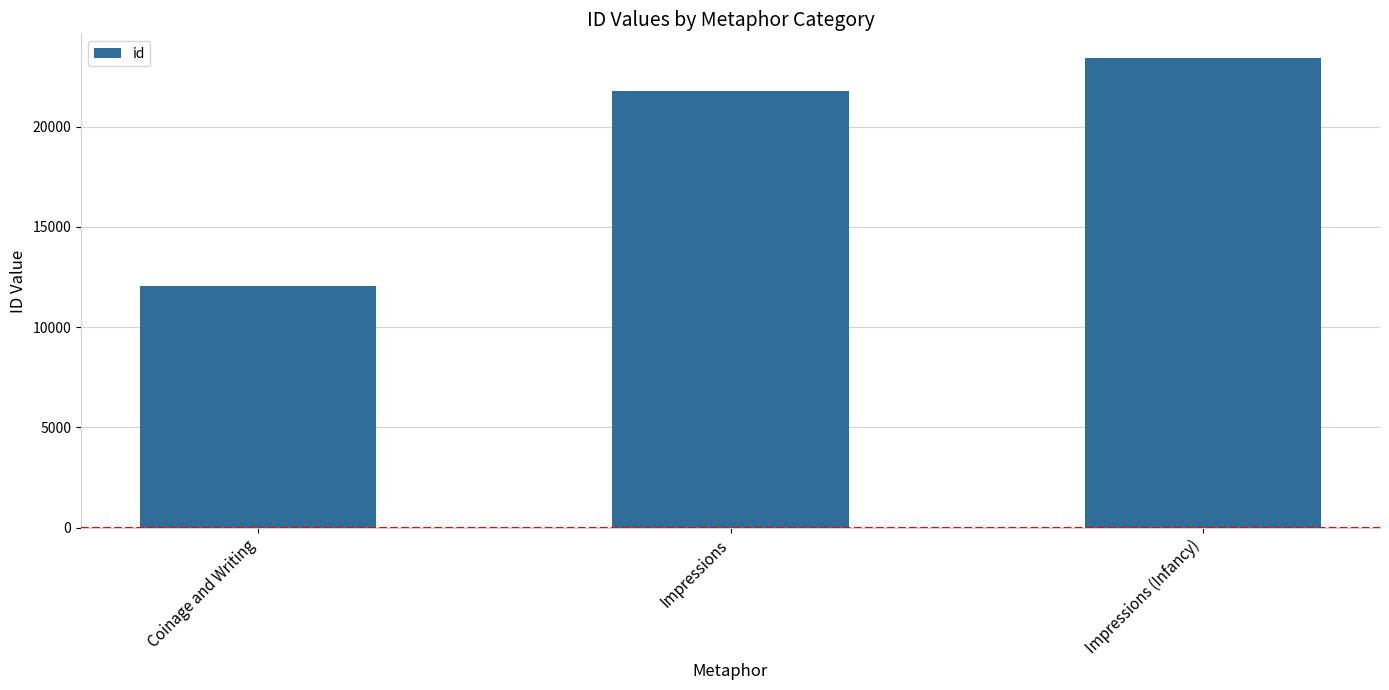

Reading left to right, transcribe all the data shown in this chart.

Coinage and Writing=12057	Impressions=21790	Impressions (Infancy)=23430